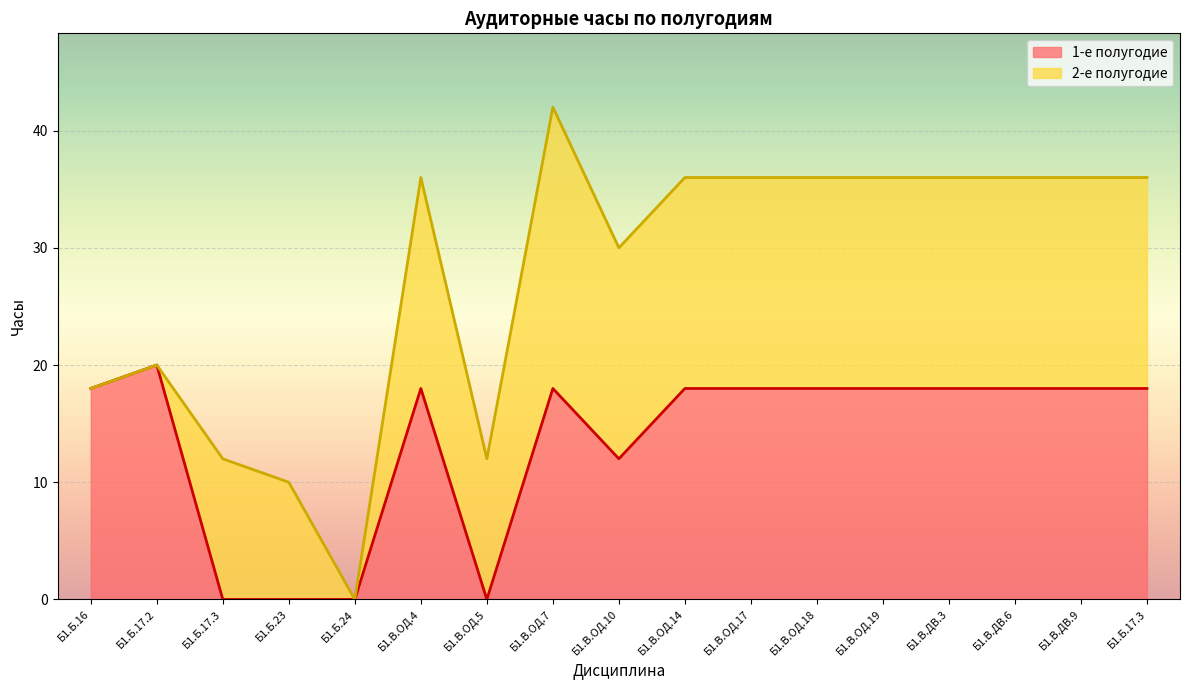

Approximately how many times larger is the value at Б1.В.ОД.4 compared to Б1.В.ОД.10?

1.5